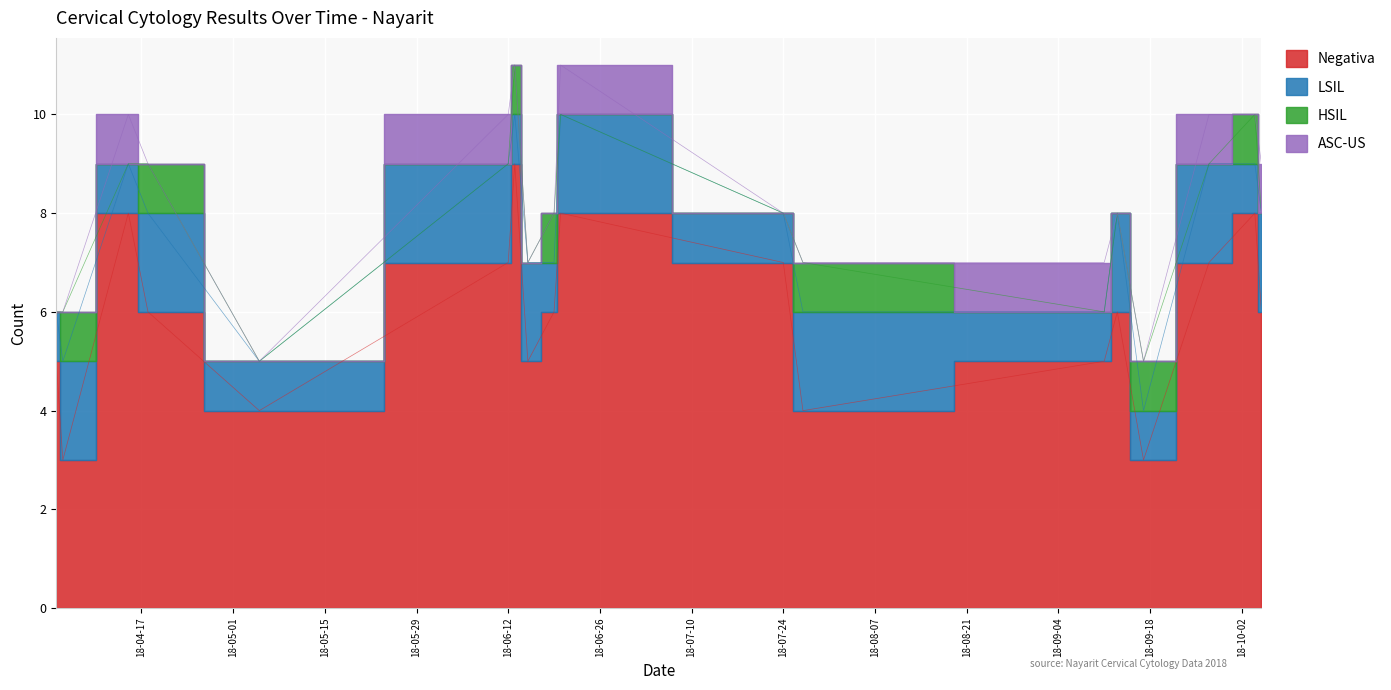

At 2018-09-17, list the series in order from smallest to largest.

ASC-US, LSIL, HSIL, Negativa